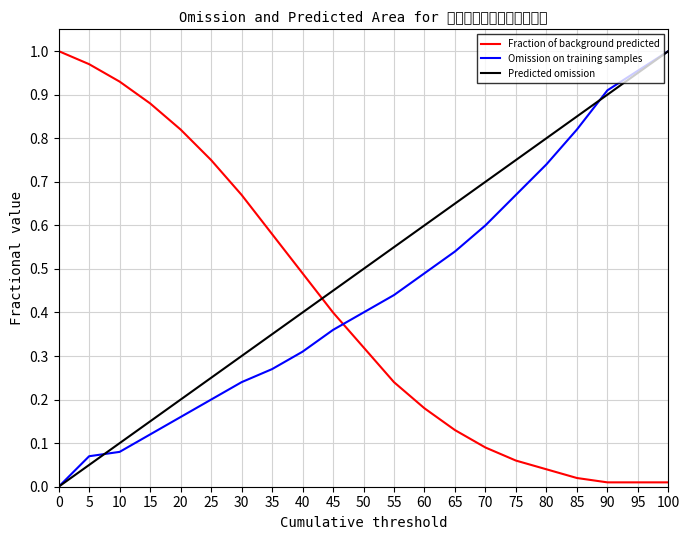

True or false: Fraction of background predicted has a value of 0.0 at 85.

True